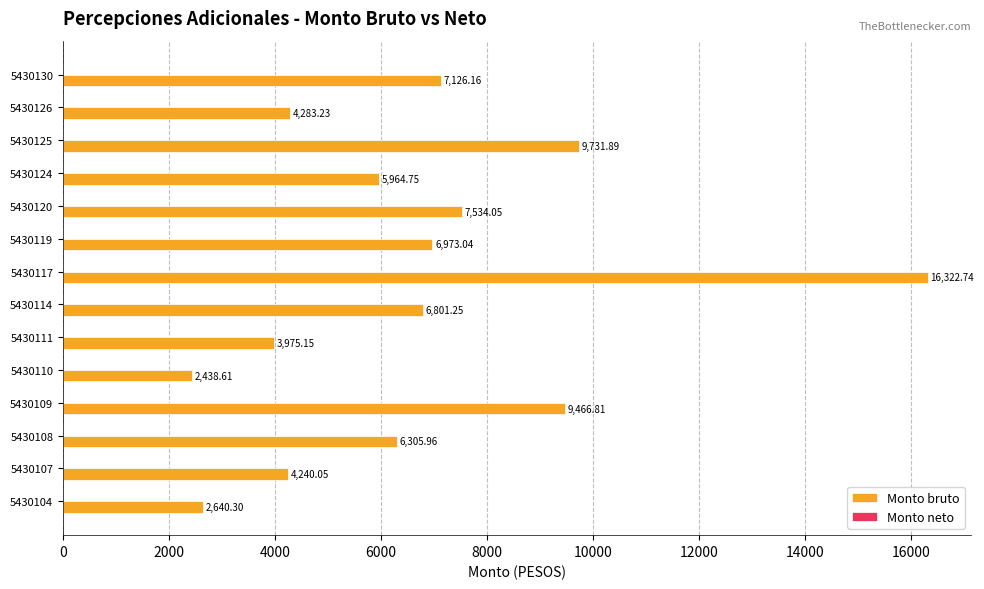

Count the number of categories in the chart.

14